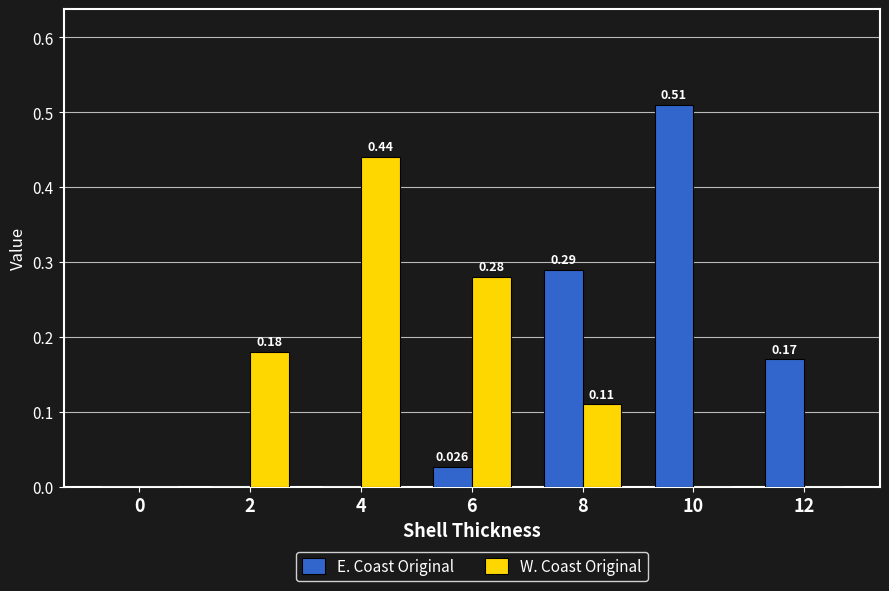

Is the value of W. Coast Original at 12 greater than the value of E. Coast Original at 12?

No